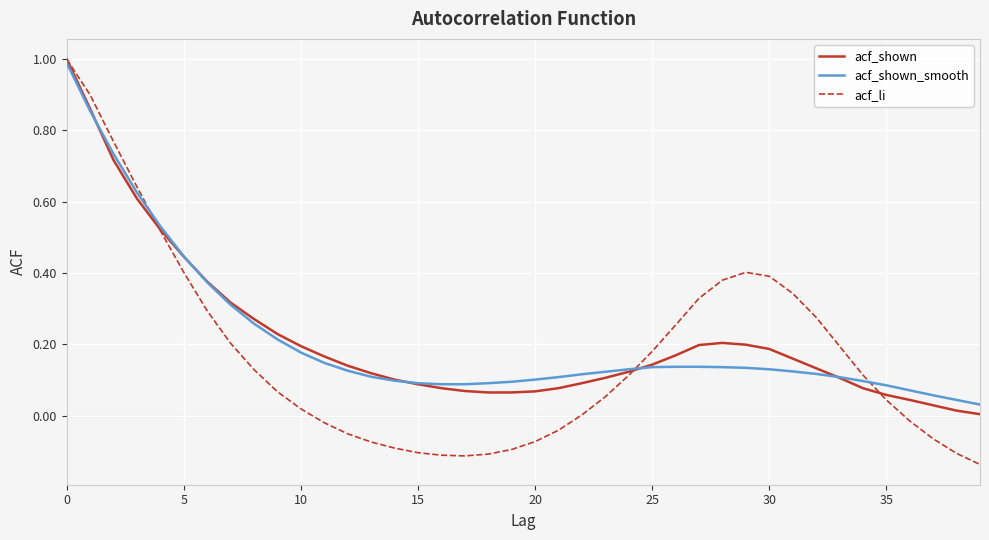

True or false: acf_shown and acf_shown_smooth intersect in this chart.

True